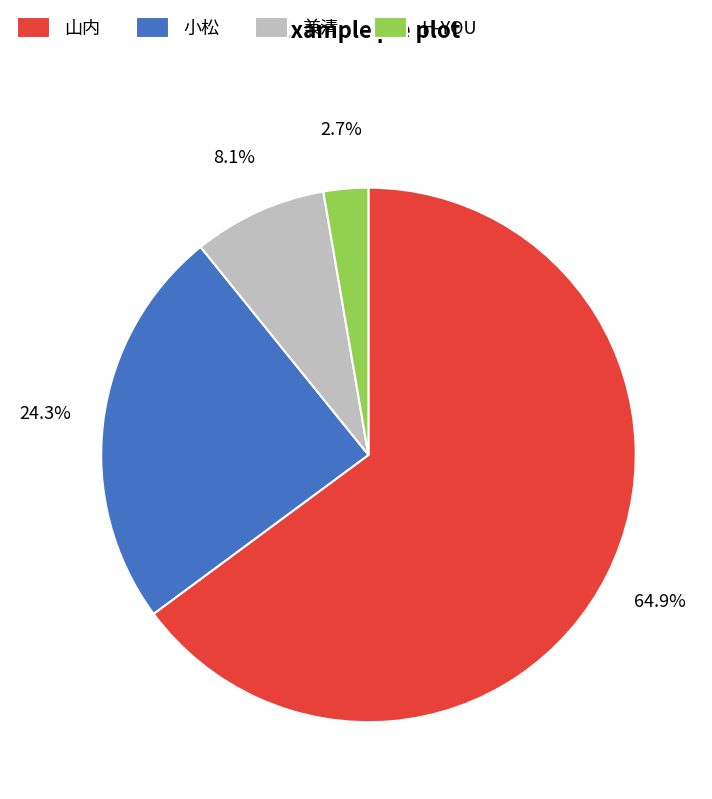

Is it true that 兼清 is 8% of the pie?

True